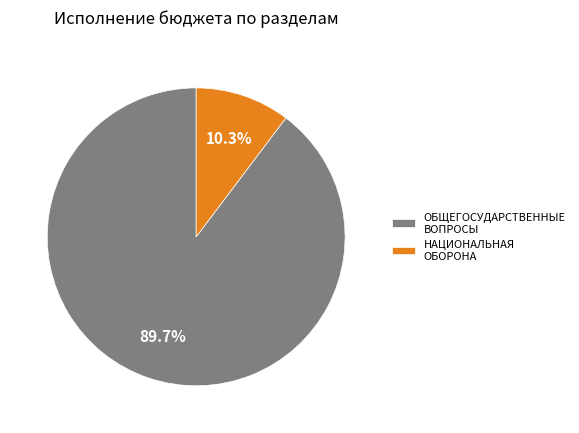

How many slices are in this pie chart?

2